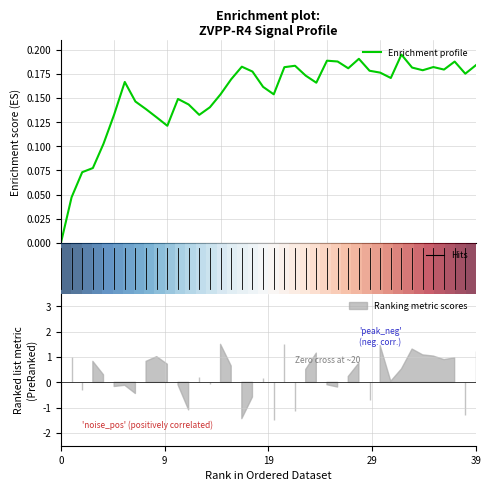

Count the number of data series in this chart.

2